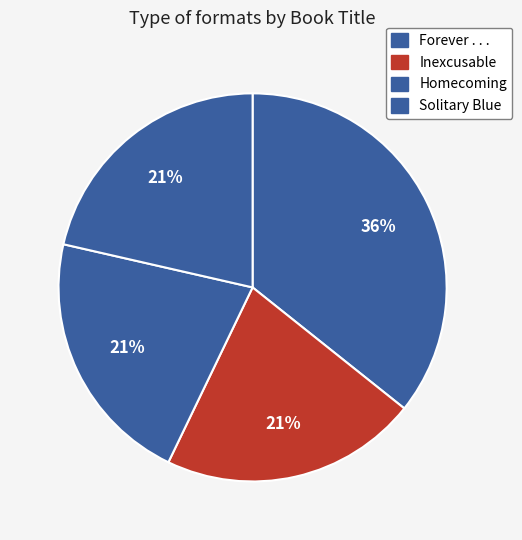

Count the number of slices in the pie.

4